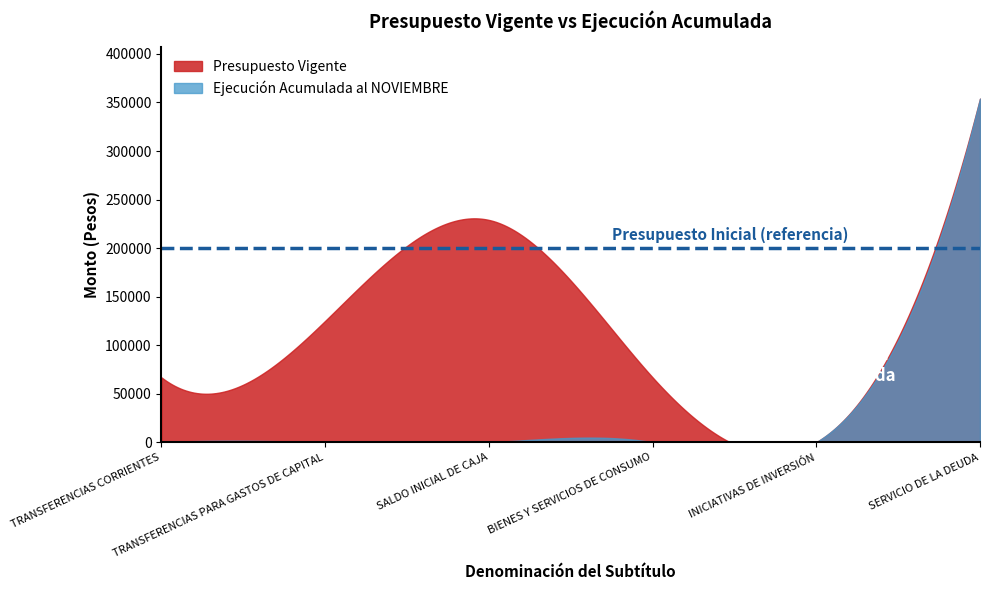

Rank the series at SALDO INICIAL DE CAJA from lowest to highest value.

Ejecución Acumulada al NOVIEMBRE, Presupuesto Vigente